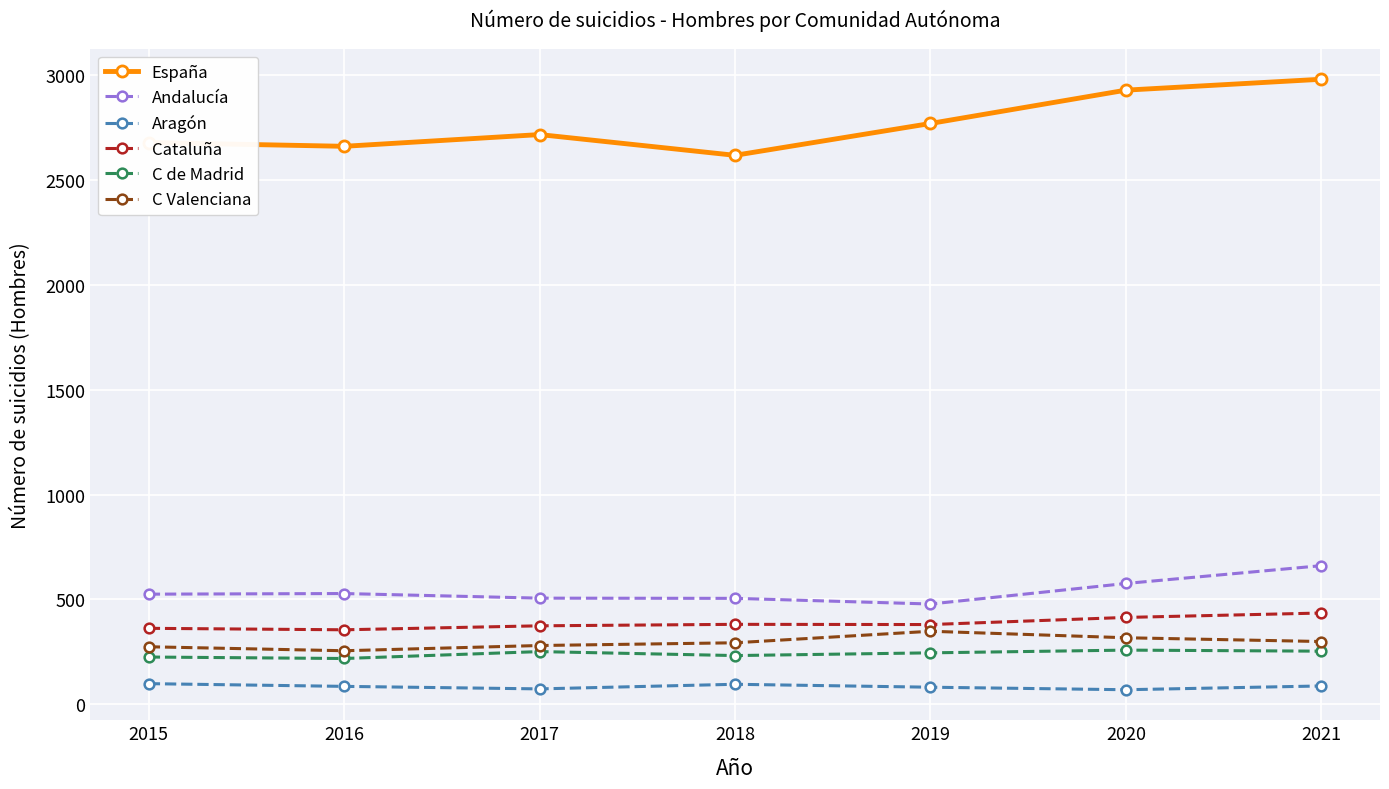

True or false: C de Madrid and Aragón intersect in this chart.

False